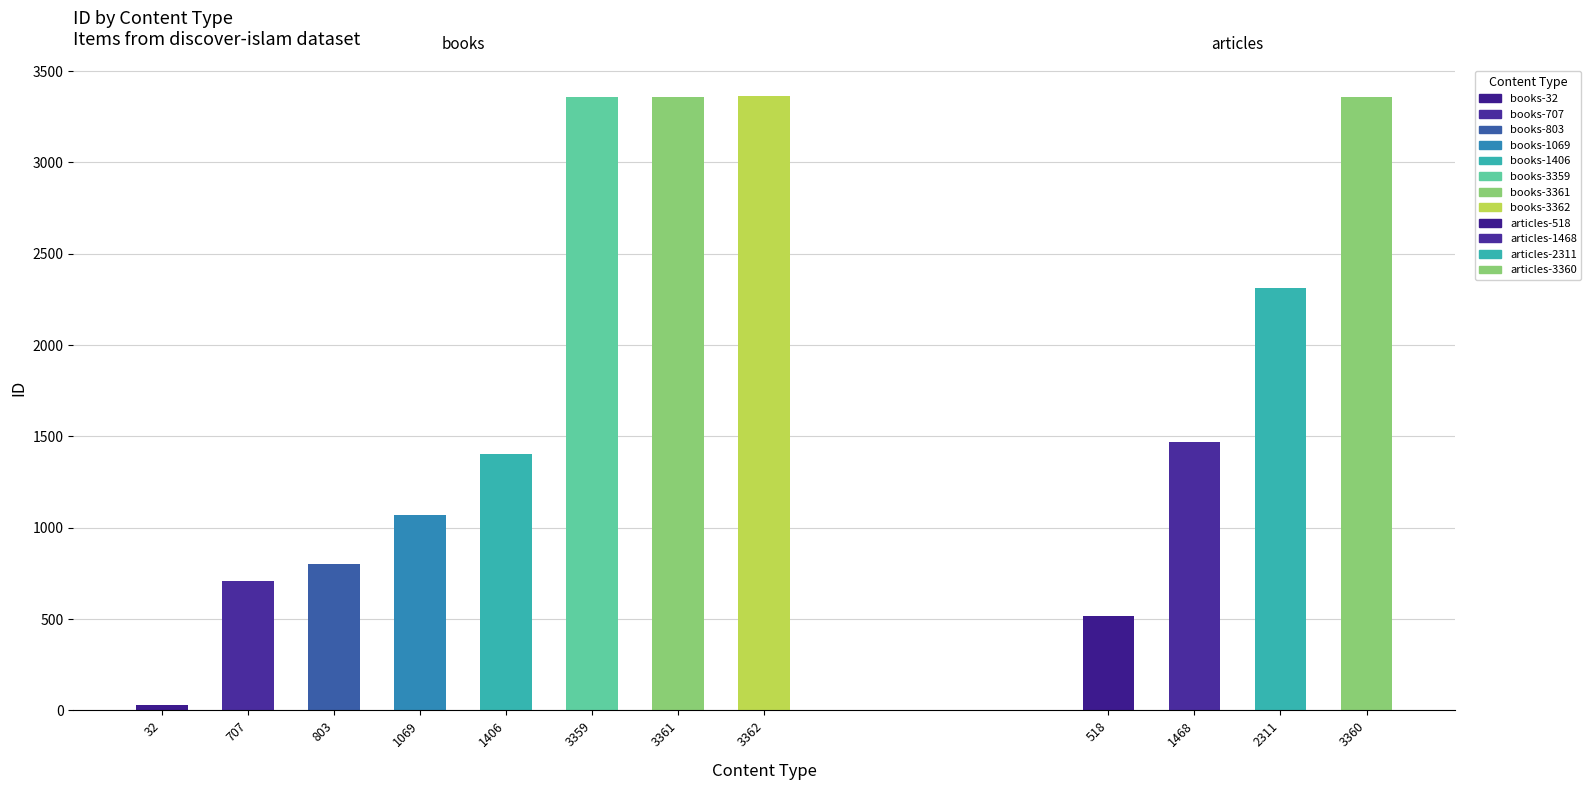

Rank the categories by value from lowest to highest.

books-32, articles-518, books-707, books-803, books-1069, books-1406, articles-1468, articles-2311, books-3359, articles-3360, books-3361, books-3362